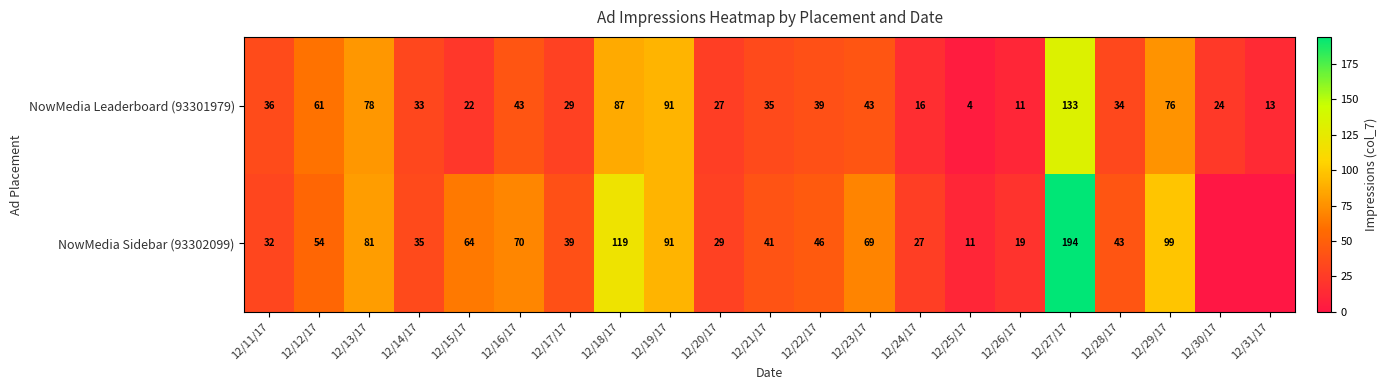

Between 12/22/17 and 12/24/17, which series saw the biggest shift?

NowMedia Leaderboard (93301979)